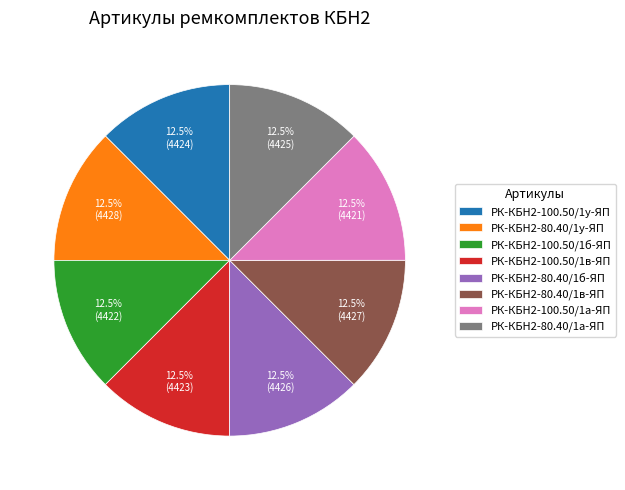

What is the total percentage of РК-КБН2-80.40/1у-ЯП and РК-КБН2-80.40/1а-ЯП?

25.0%